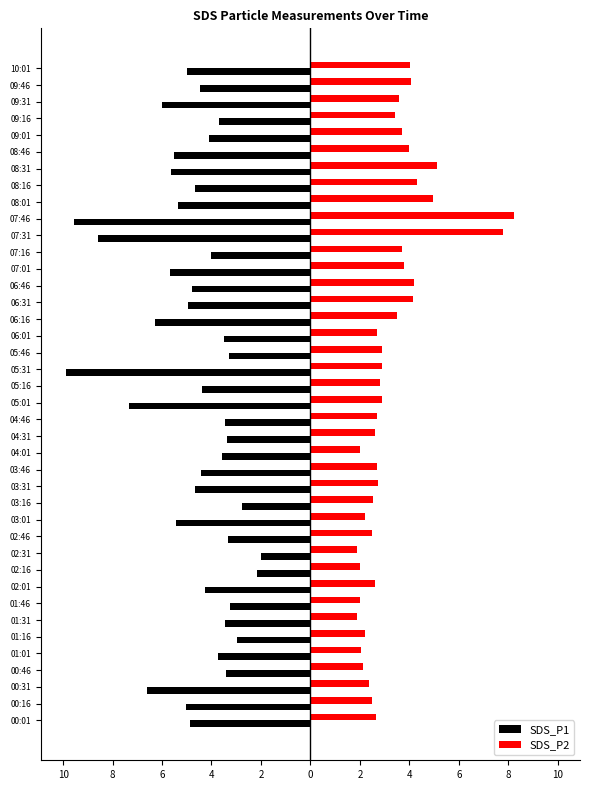

Reading left to right, extract all data points from this chart.

SDS_P1: -4.9	-5.0	-6.6	-3.4	-3.8	-3.0	-3.5	-3.3	-4.3	-2.1	-2.0	-3.4	-5.5	-2.8	-4.7	-4.4	-3.6	-3.4	-3.5	-7.3	-4.4	-9.9	-3.3	-3.5	-6.3	-4.9	-4.8	-5.7	-4.0	-8.6	-9.6	-5.4	-4.7	-5.6	-5.5	-4.1	-3.7	-6.0	-4.5	-5.0
SDS_P2: 2.7	2.5	2.4	2.1	2.0	2.2	1.9	2.0	2.6	2.0	1.9	2.5	2.2	2.5	2.7	2.7	2.0	2.6	2.7	2.9	2.8	2.9	2.9	2.7	3.5	4.1	4.2	3.8	3.7	7.8	8.2	5.0	4.3	5.1	4.0	3.7	3.4	3.6	4.1	4.0